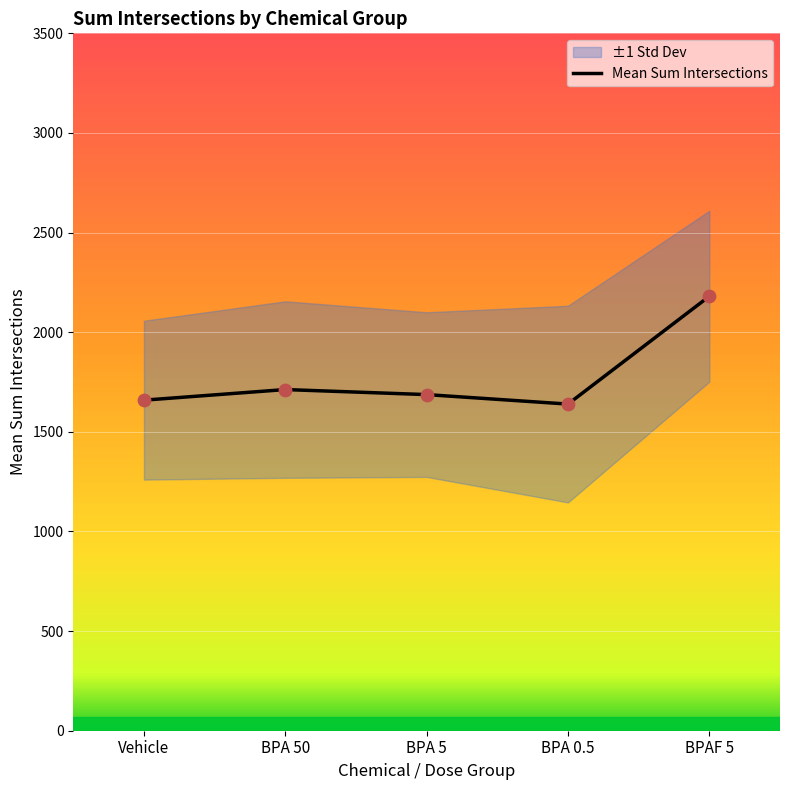

What is the change in value from BPA 50 to BPA 0.5?

-72.9